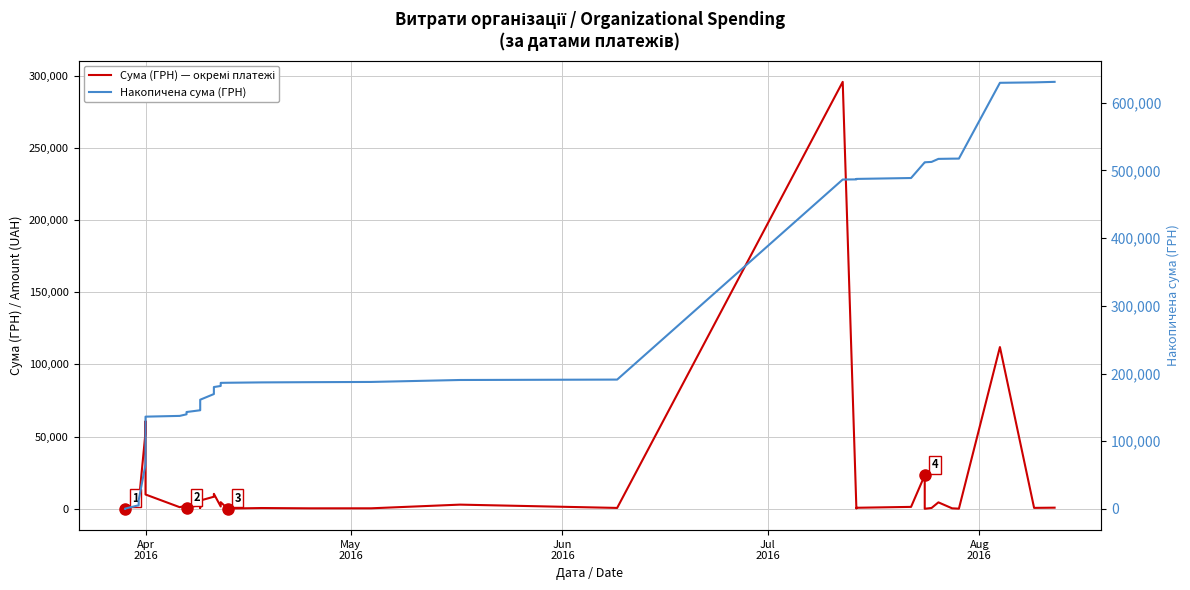

True or false: Накопичена сума (ГРН) and Сума (ГРН) — окремі платежі intersect in this chart.

False